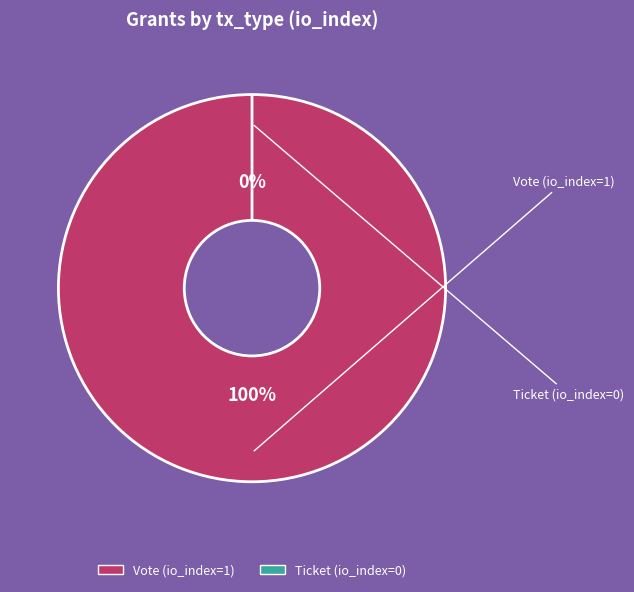

What is the largest slice in the pie chart?

Vote (io_index=1)